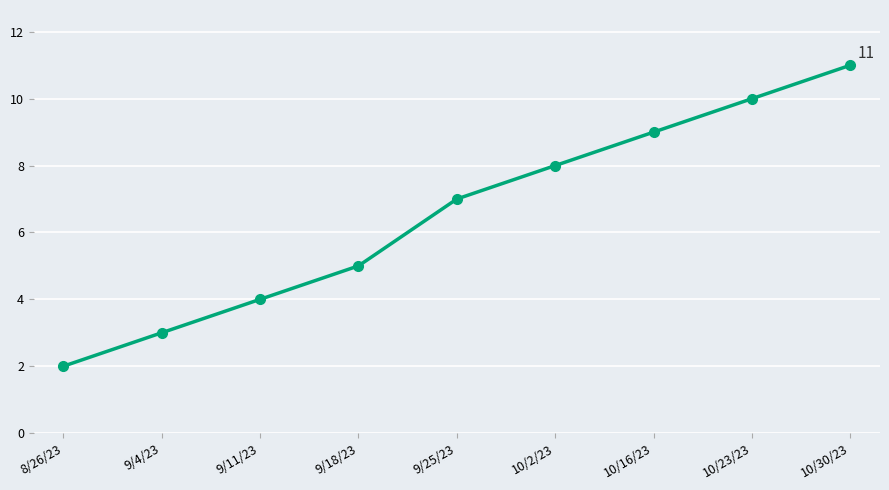

Approximately how many times larger is the value at 8/26/23 compared to 9/25/23?

0.3